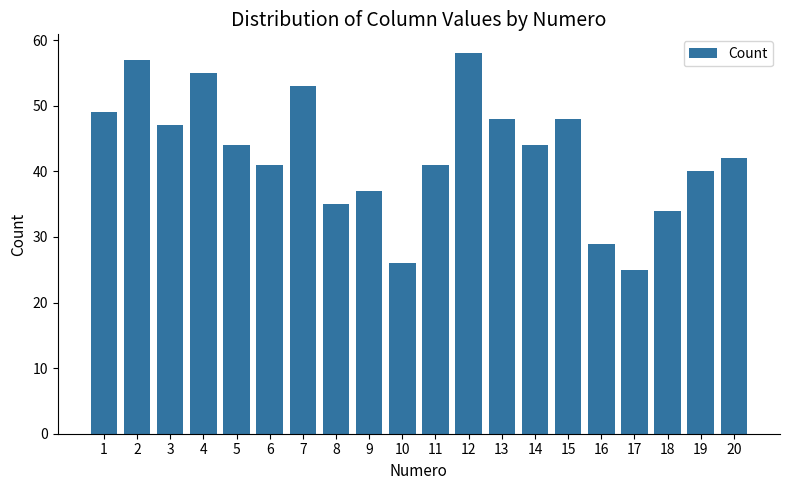

At which label does the data first exceed 44?

1